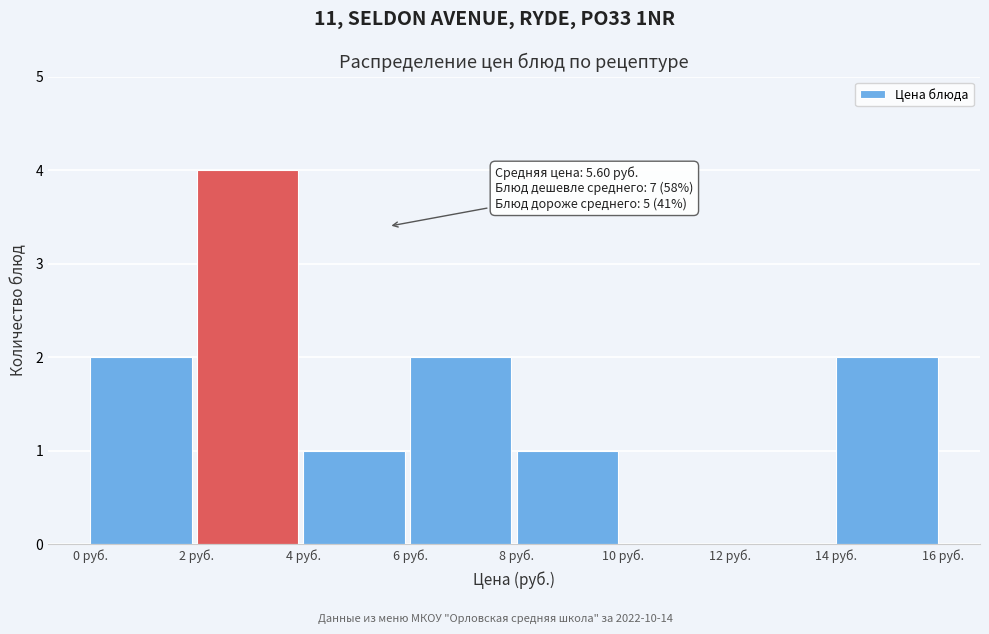

Over which range of the x-axis is the bar tallest?

2 to 4